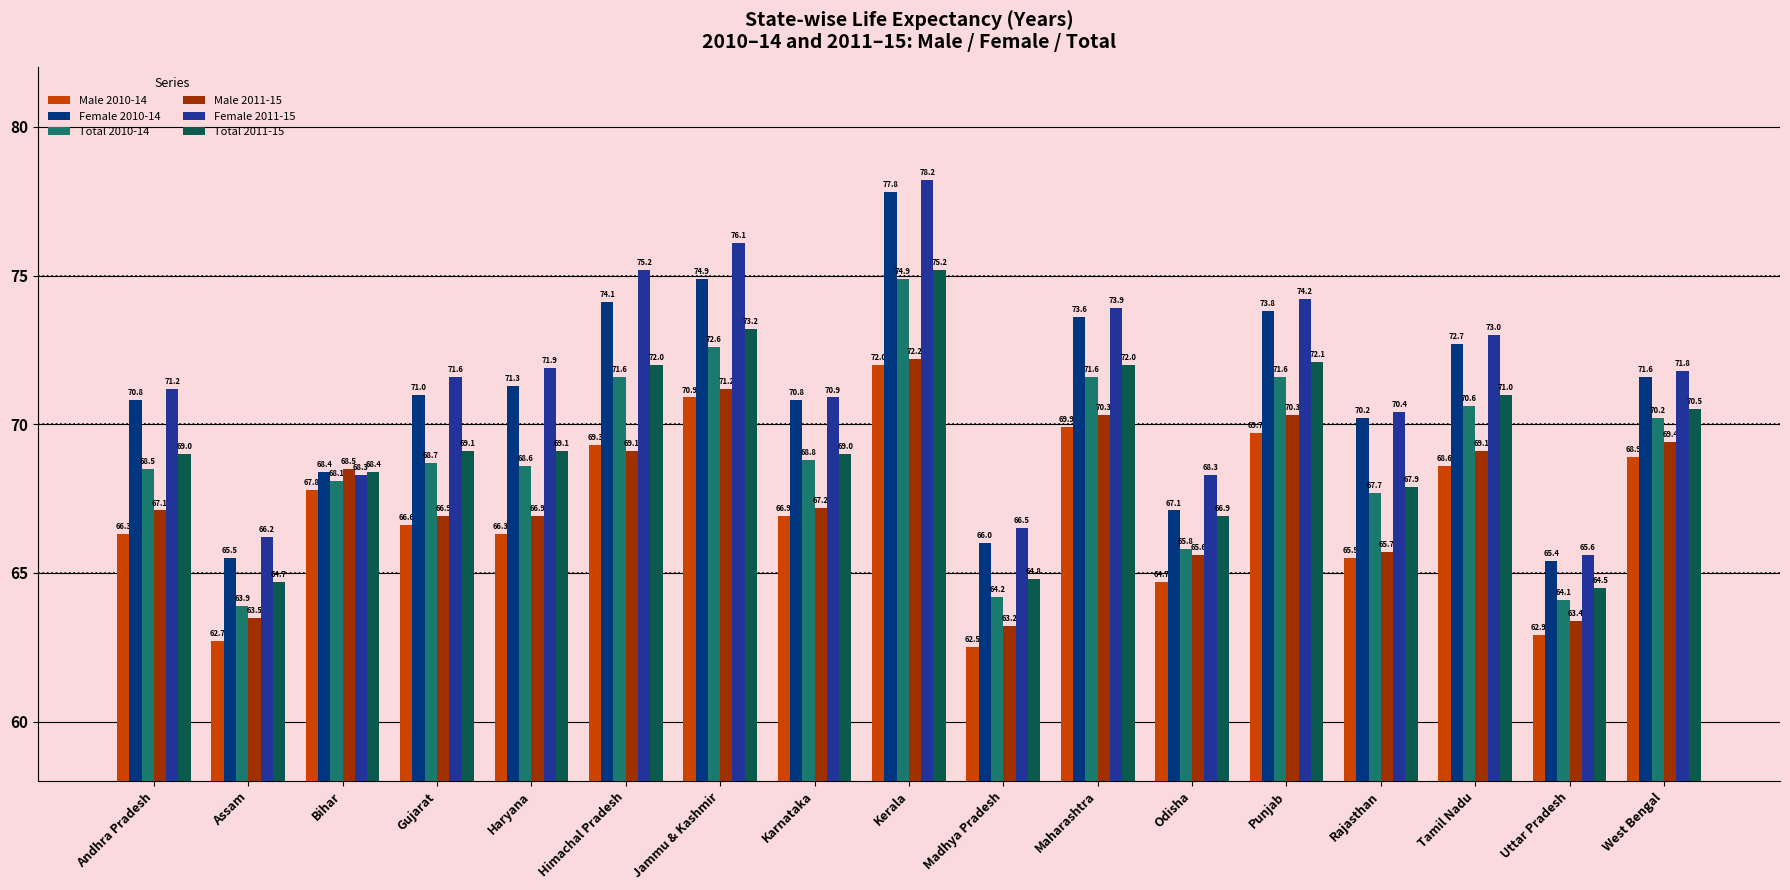

What is the sum of the Female 2010-14 values at Gujarat and Kerala?

148.8